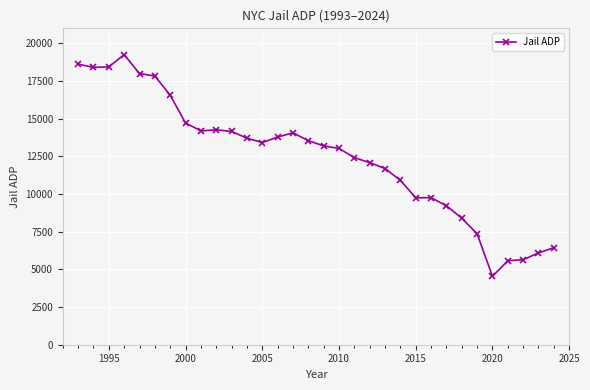

What is the greatest value displayed?

19255.1